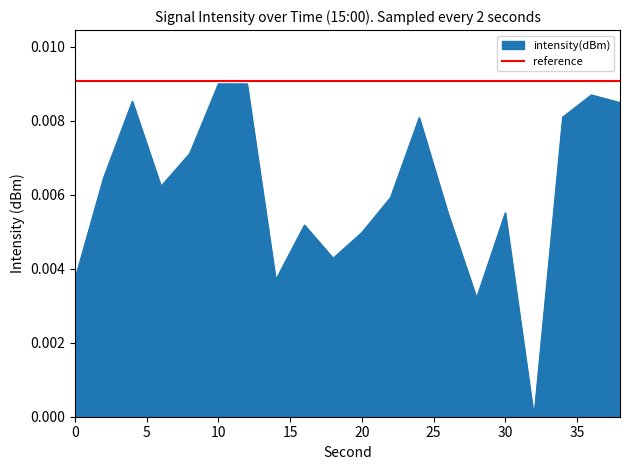

Which category has the highest value across all series?

10